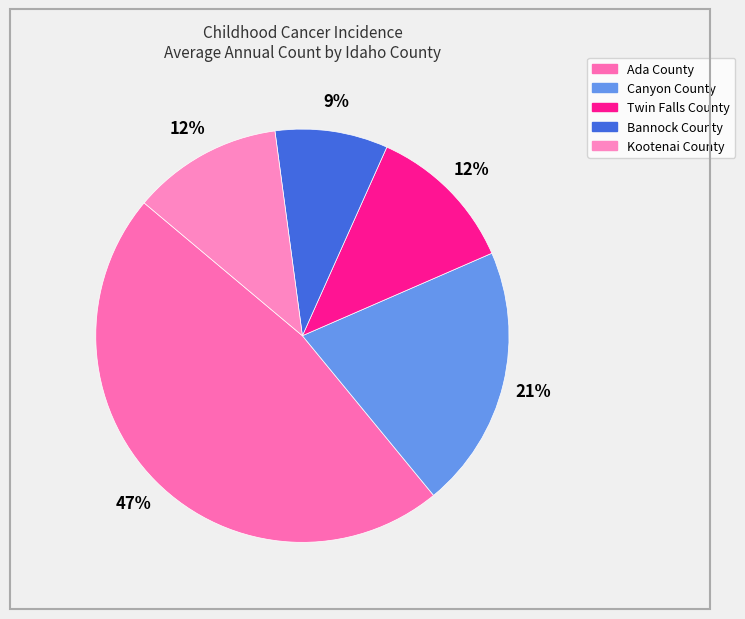

Is it true that Bannock County is 1% of the pie?

False